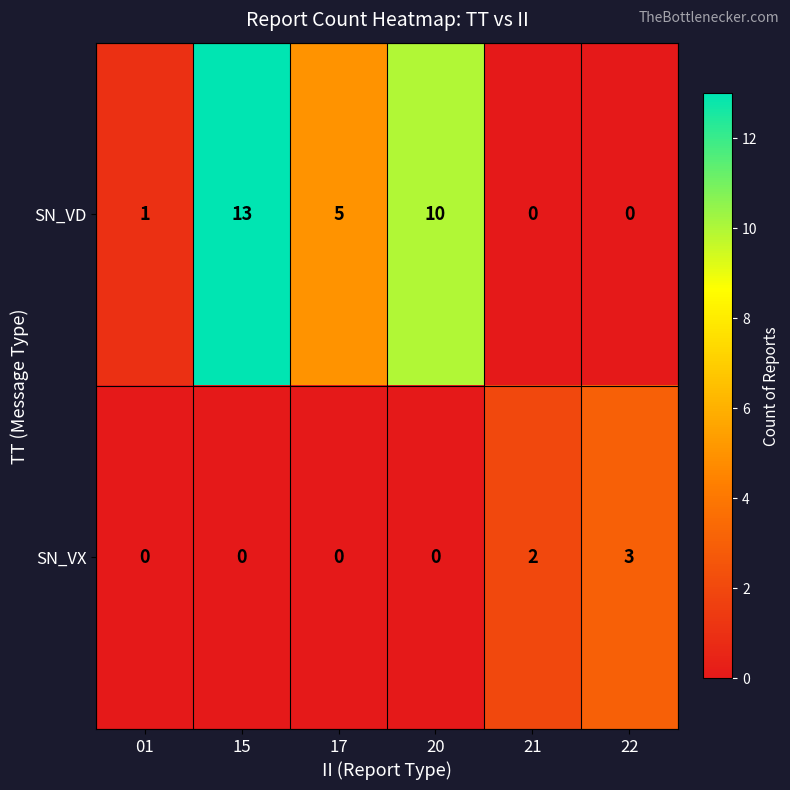

Is it true that SN_VD equals 8 at 22?

False